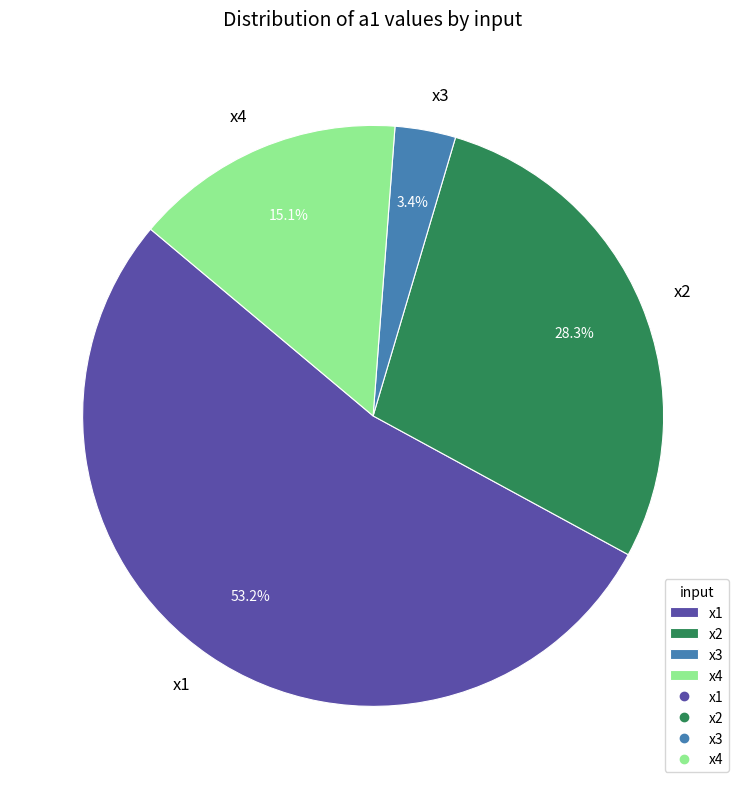

Is it true that x4 is 8% of the pie?

False